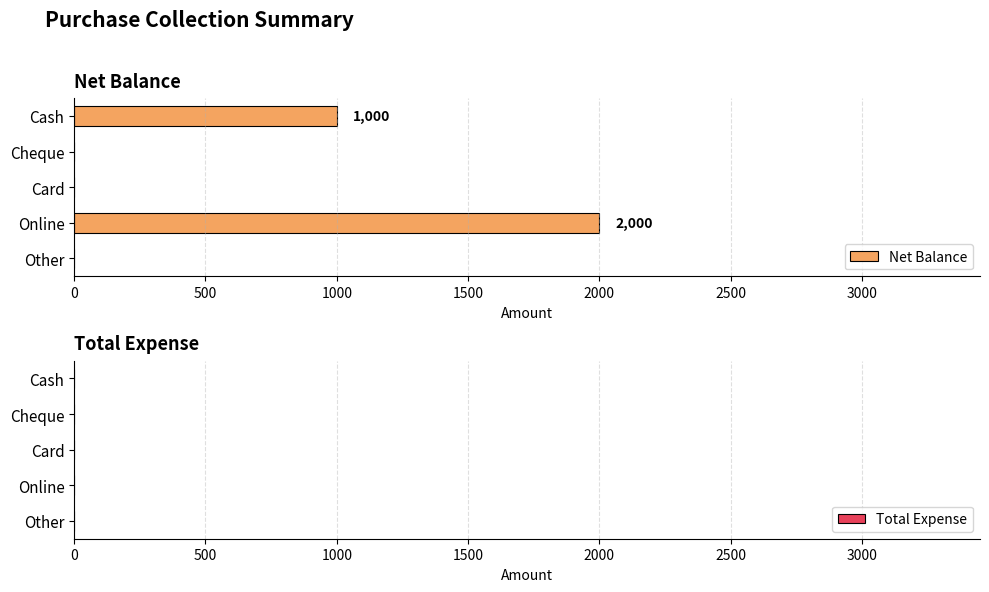

What is the sum of the values at Other and Cash?

1000